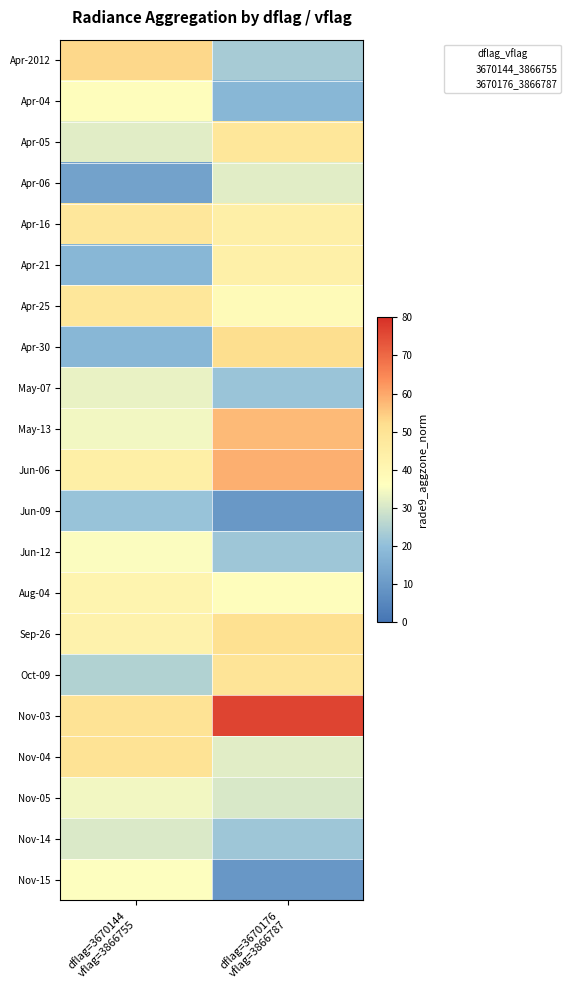

Reading left to right, what are all the values shown in this chart?

Apr-2012: dflag=3670144
vflag=3866755=53.0	dflag=3670176
vflag=3866787=23.1
Apr-04: dflag=3670144
vflag=3866755=36.8	dflag=3670176
vflag=3866787=18.1
Apr-05: dflag=3670144
vflag=3866755=31.6	dflag=3670176
vflag=3866787=48.2
Apr-06: dflag=3670144
vflag=3866755=12.4	dflag=3670176
vflag=3866787=31.6
Apr-16: dflag=3670144
vflag=3866755=47.9	dflag=3670176
vflag=3866787=43.9
Apr-21: dflag=3670144
vflag=3866755=18.1	dflag=3670176
vflag=3866787=43.7
Apr-25: dflag=3670144
vflag=3866755=48.2	dflag=3670176
vflag=3866787=38.3
Apr-30: dflag=3670144
vflag=3866755=17.9	dflag=3670176
vflag=3866787=52.0
May-07: dflag=3670144
vflag=3866755=33.0	dflag=3670176
vflag=3866787=21.5
May-13: dflag=3670144
vflag=3866755=34.2	dflag=3670176
vflag=3866787=57.2
Jun-06: dflag=3670144
vflag=3866755=44.1	dflag=3670176
vflag=3866787=58.8
Jun-09: dflag=3670144
vflag=3866755=21.0	dflag=3670176
vflag=3866787=9.9
Jun-12: dflag=3670144
vflag=3866755=35.6	dflag=3670176
vflag=3866787=21.9
Aug-04: dflag=3670144
vflag=3866755=41.5	dflag=3670176
vflag=3866787=36.9
Sep-26: dflag=3670144
vflag=3866755=42.5	dflag=3670176
vflag=3866787=51.3
Oct-09: dflag=3670144
vflag=3866755=24.9	dflag=3670176
vflag=3866787=49.4
Nov-03: dflag=3670144
vflag=3866755=50.3	dflag=3670176
vflag=3866787=76.3
Nov-04: dflag=3670144
vflag=3866755=50.1	dflag=3670176
vflag=3866787=31.7
Nov-05: dflag=3670144
vflag=3866755=34.2	dflag=3670176
vflag=3866787=30.5
Nov-14: dflag=3670144
vflag=3866755=30.7	dflag=3670176
vflag=3866787=22.1
Nov-15: dflag=3670144
vflag=3866755=35.7	dflag=3670176
vflag=3866787=9.7